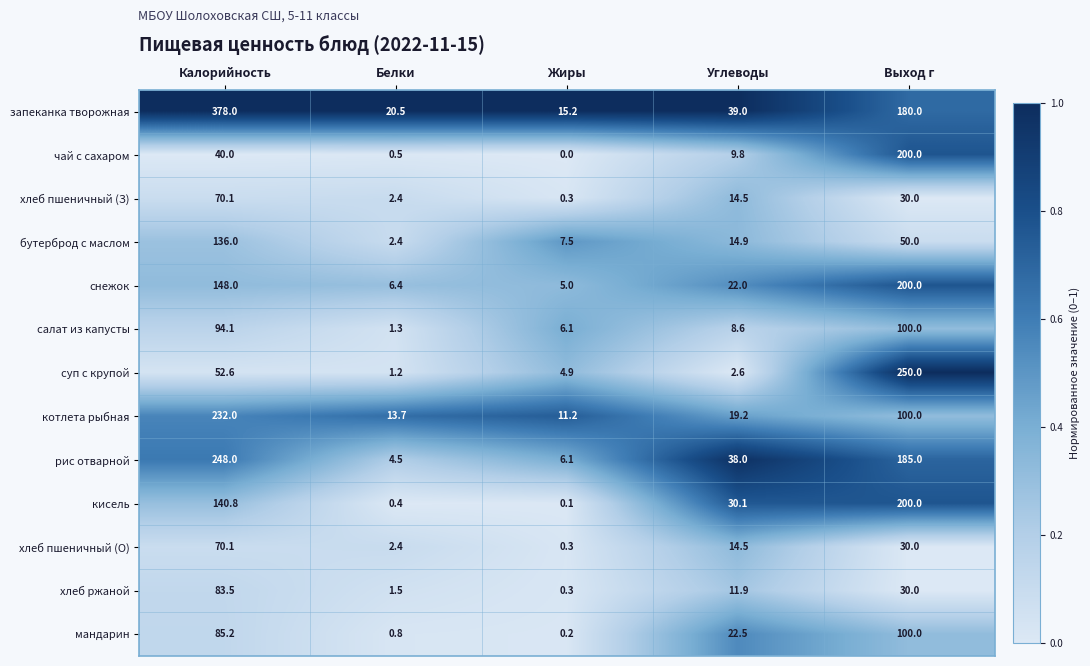

Is the value of хлеб пшеничный (О) at Белки greater than the value of хлеб пшеничный (З) at Жиры?

Yes